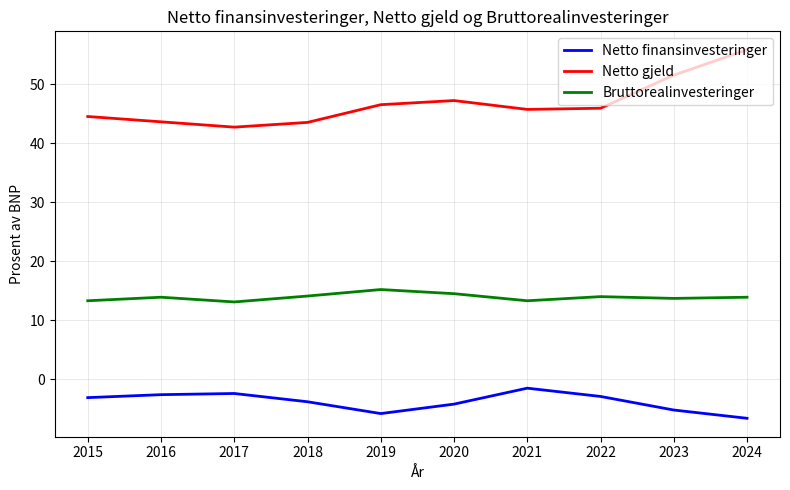

What is the sum of all Netto gjeld values?

466.9